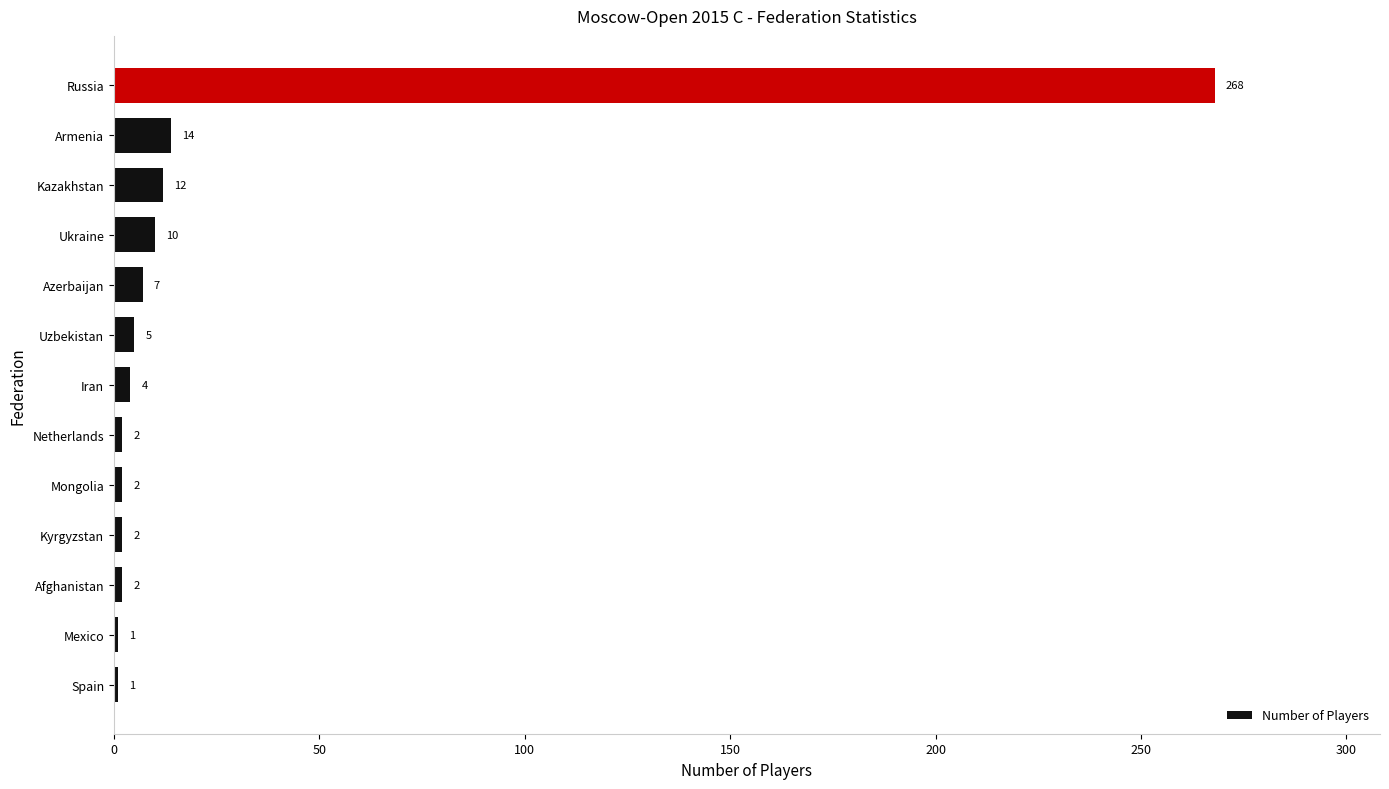

At which label is the value closest to 134?

Armenia